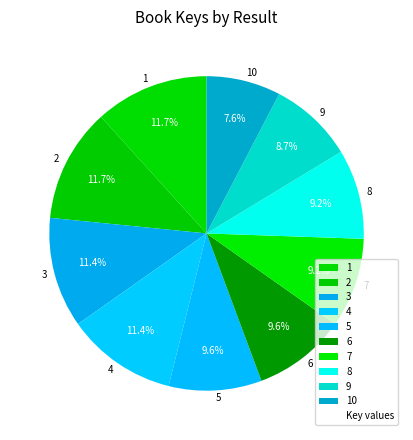

What percentage is NOT represented by 8?

90.8%